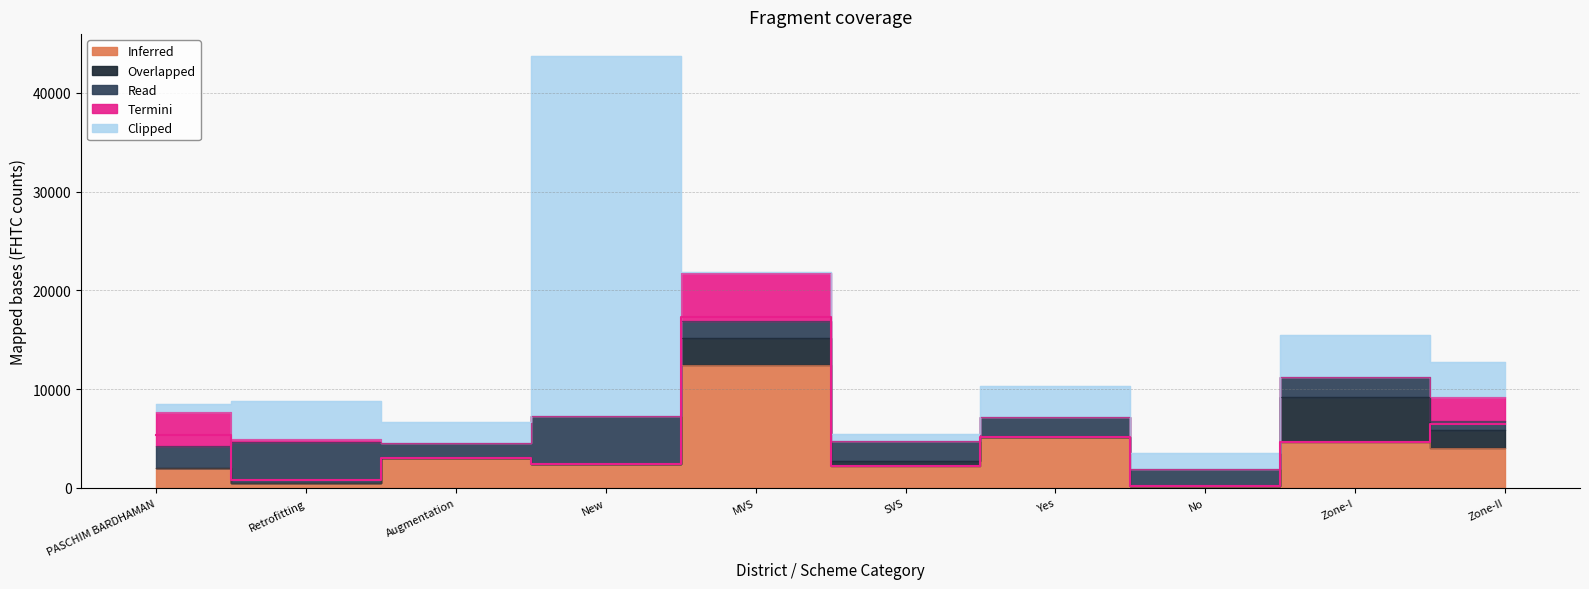

Reading left to right, what are all the values shown in this chart?

Inferred: 2015	477	2984	2435	12458	2215	5205	197	4615	4004
Overlapped: 0	0	0	0	2732	477	0	0	4615	1908
Read: 2252	4170	1555	4861	1738	2092	1986	1686	2014	850
Termini: 3382	338	0	0	4821	0	0	0	20	2479
Clipped: 870	3815	2101	36446	68	681	3086	1697	4177	3472